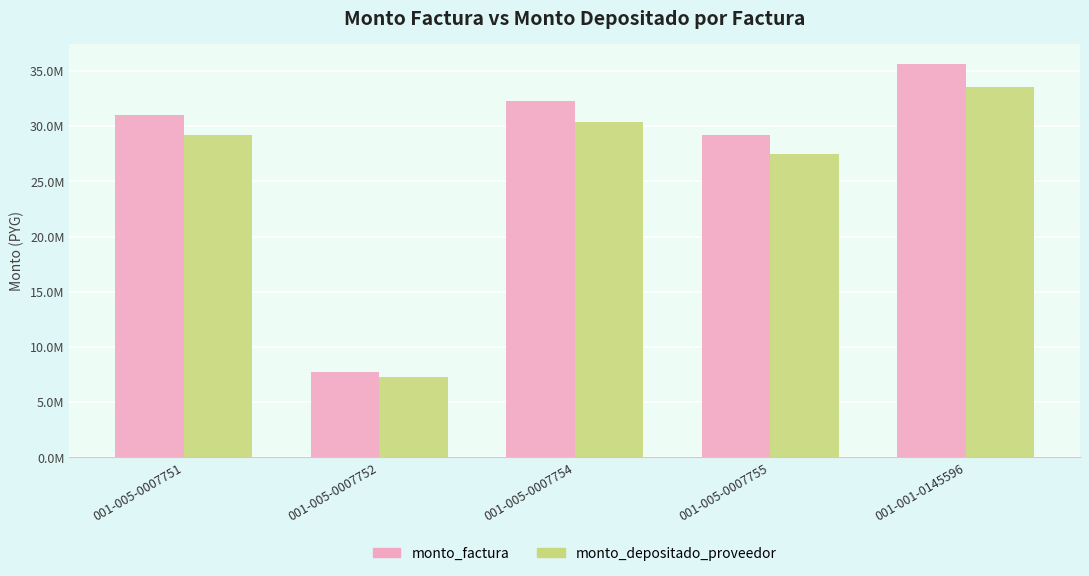

What are all the series names shown in the legend?

monto_factura, monto_depositado_proveedor